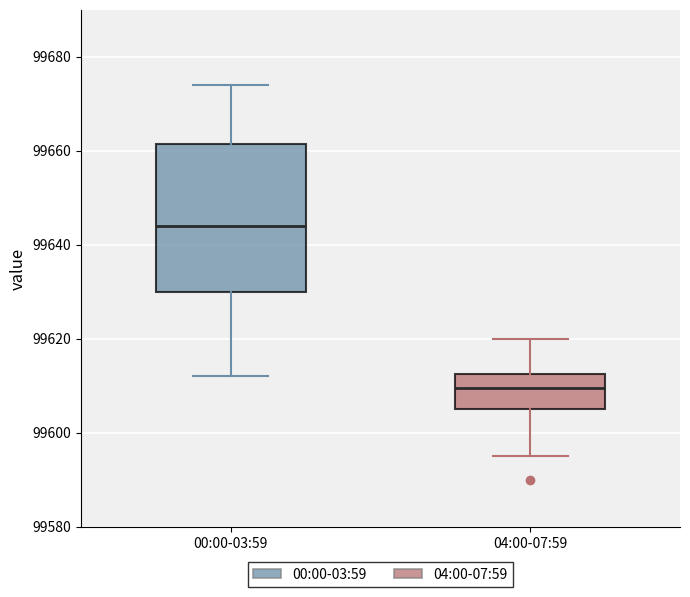

Comparing the boxes themselves (not the whiskers), which one is the tallest?

00:00-03:59